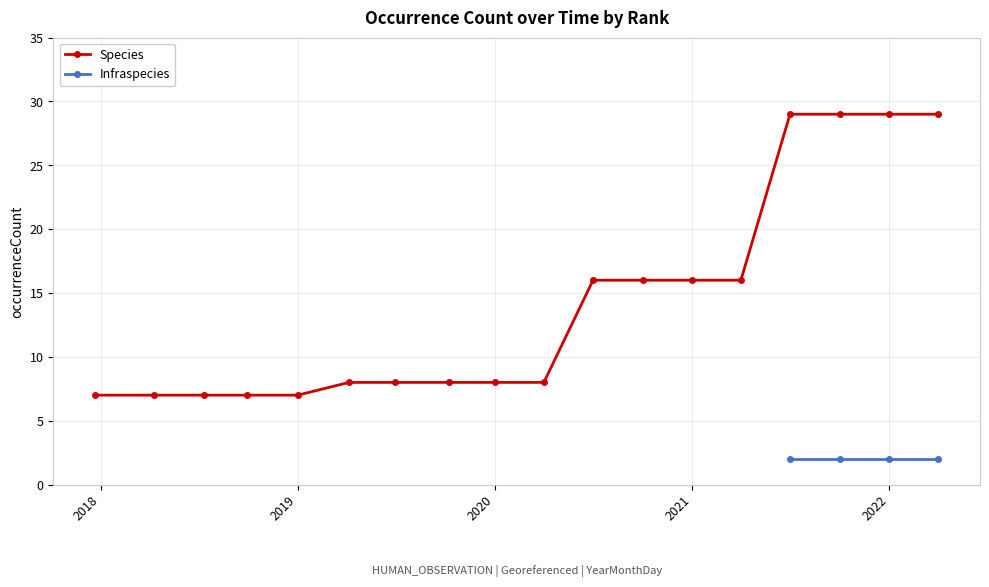

What is the maximum value for Species?

29